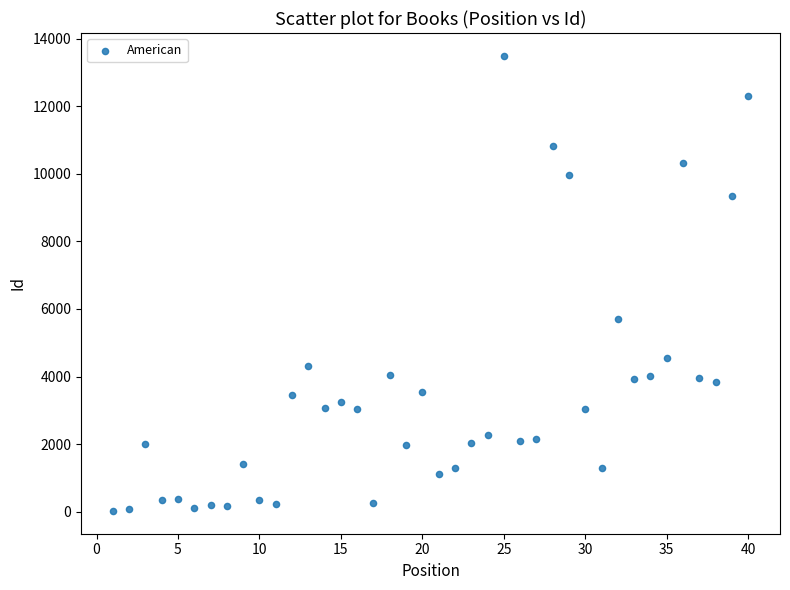

What is the range of X values (max minus min)?

39